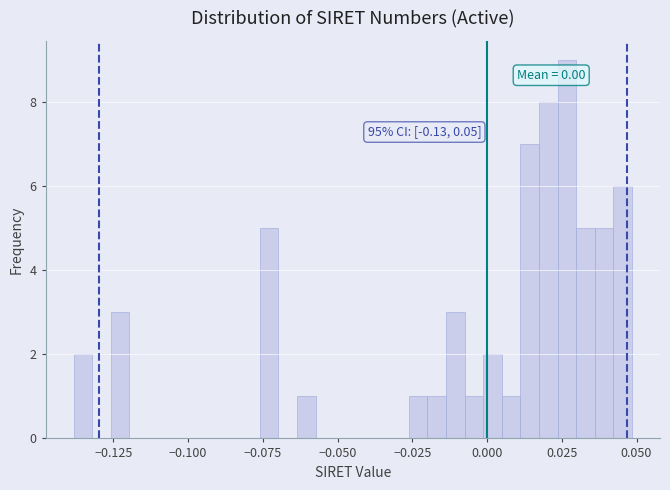

Read against the x-axis, roughly where is the centre of the tallest bar?

0.025